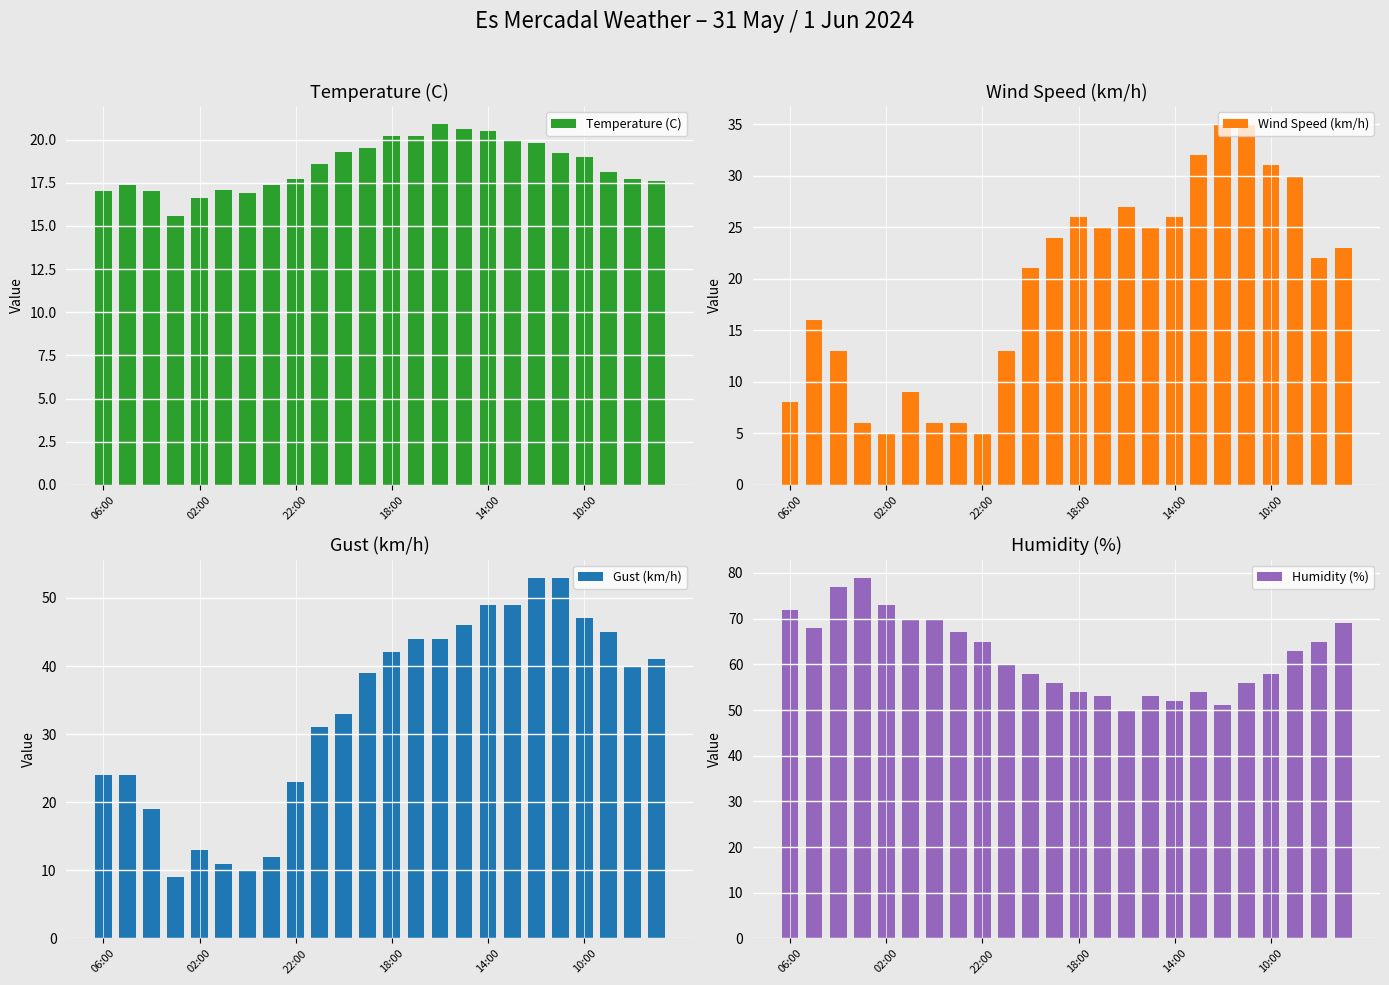

What is the smallest value displayed?

5.0